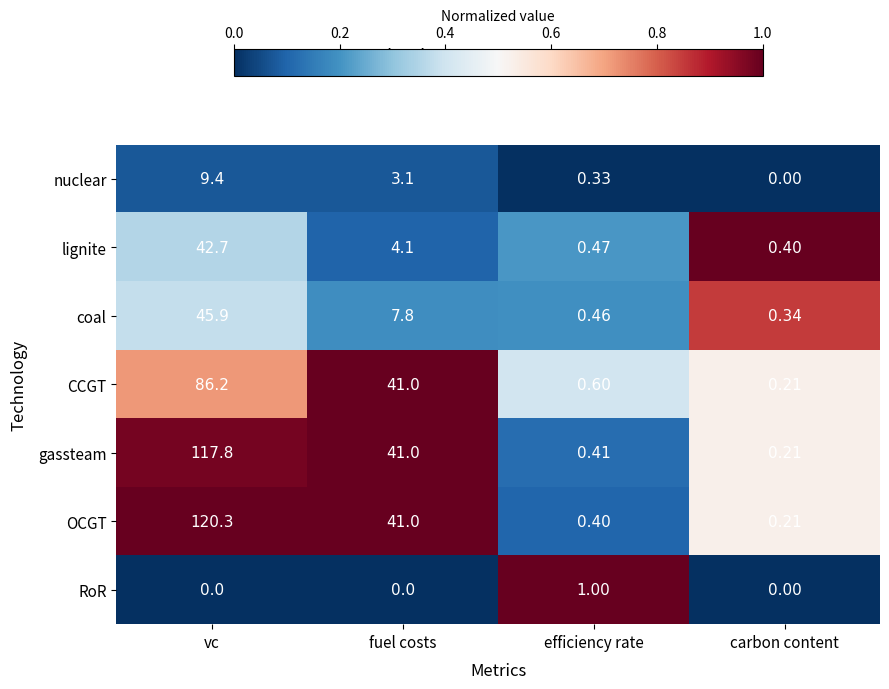

At which category is the sum across all series the highest?

vc